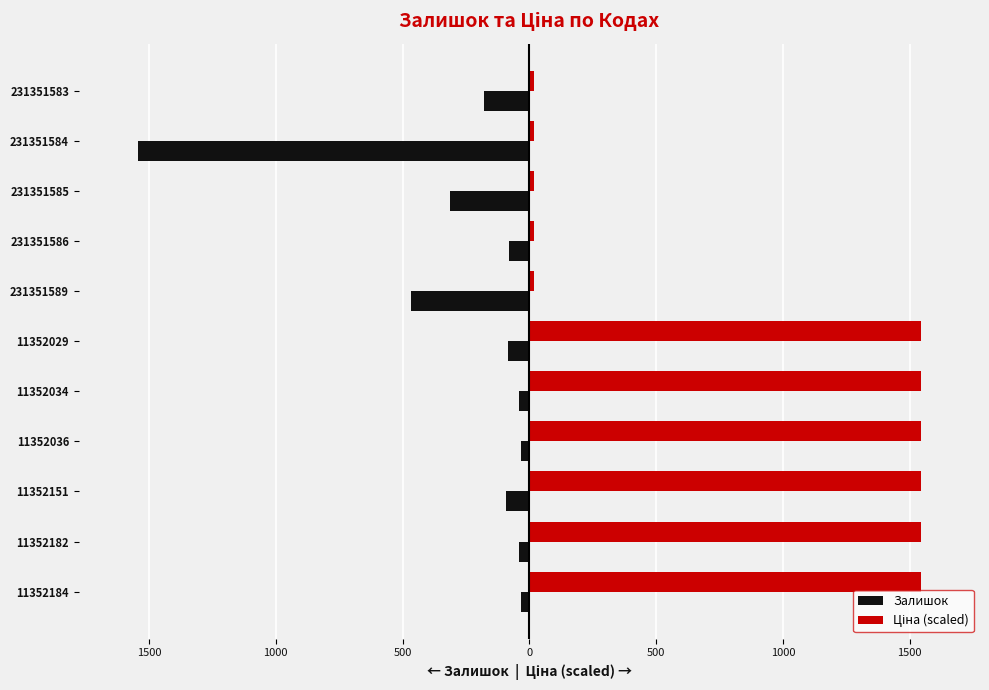

List the series in order of their overall mean, highest first.

Ціна (scaled), Залишок